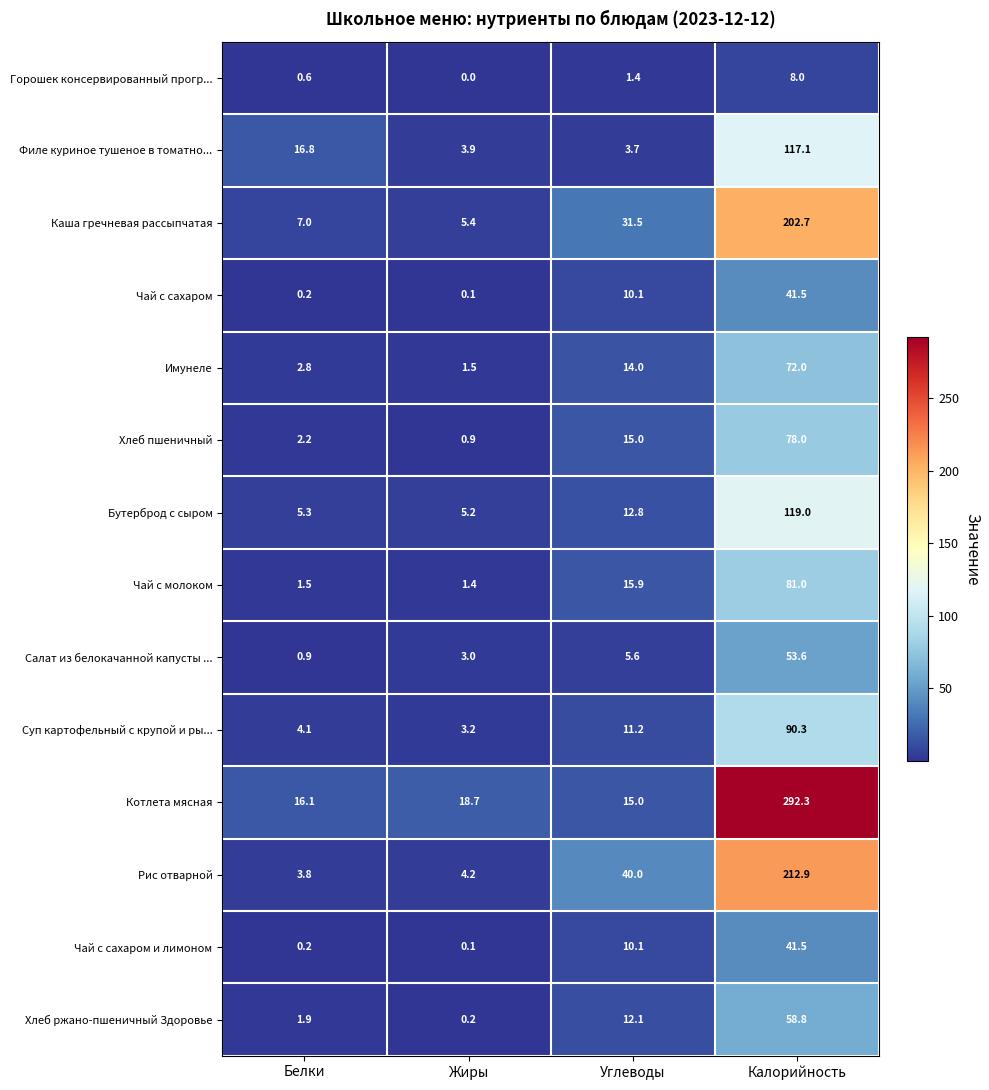

What is the approximate value of Хлеб ржано-пшеничный Здоровье at Белки?

1.9